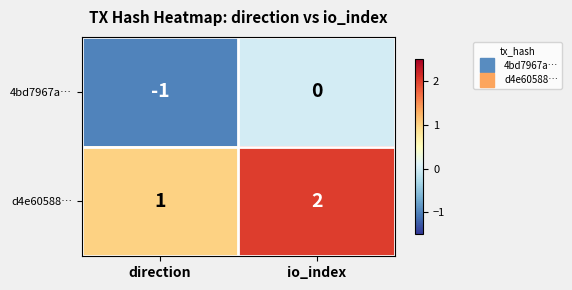

List the labels in order of d4e60588… value, smallest first.

direction, io_index